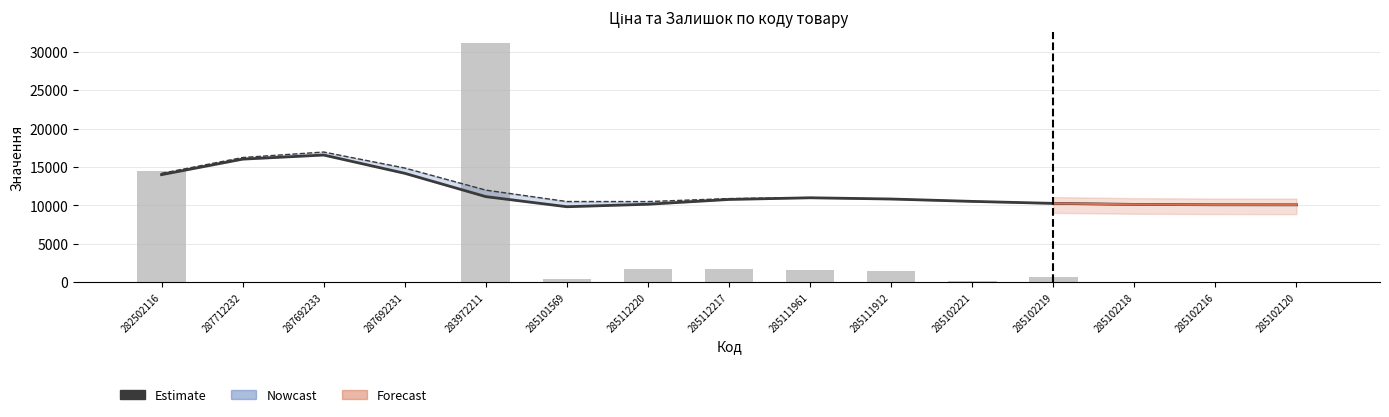

What is the value of the Залишок (scaled) bar at the 10th from the left?

1454.2